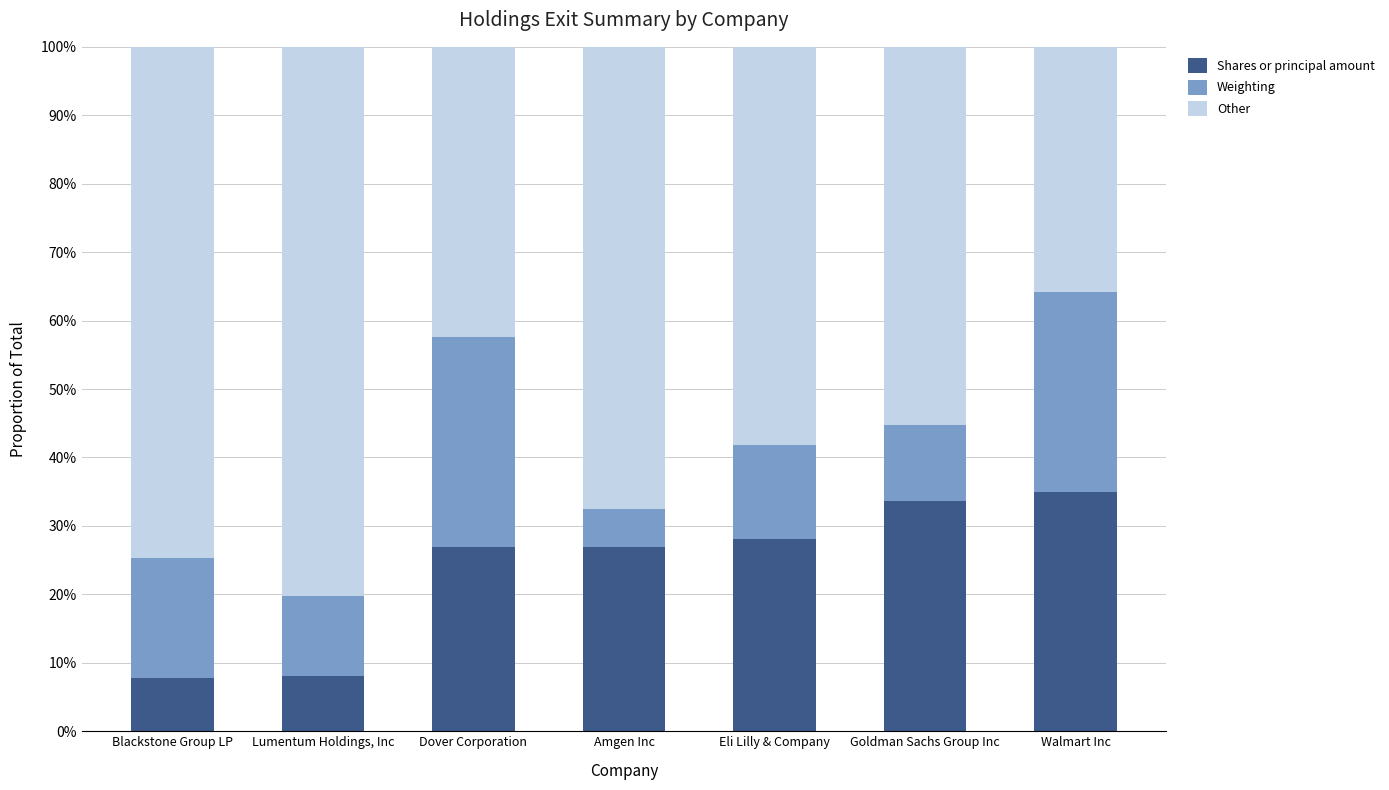

At Goldman Sachs Group Inc, list the series in order from smallest to largest.

Weighting, Shares or principal amount, Other